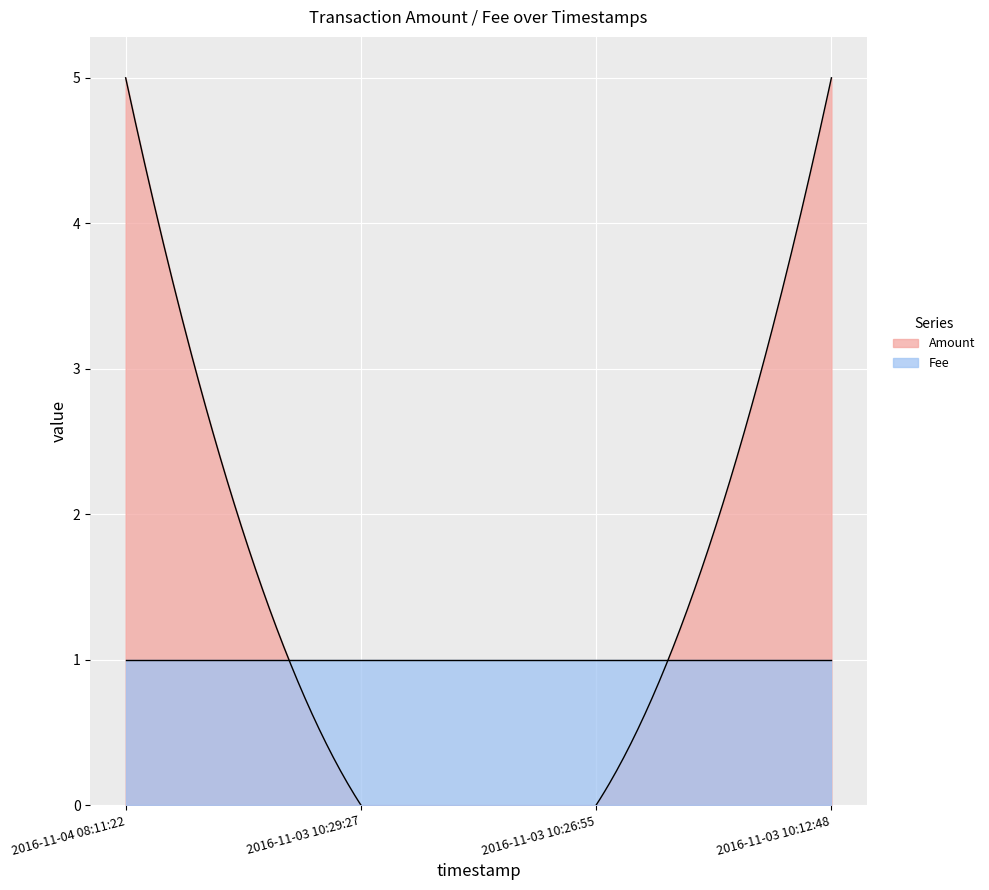

Reading left to right, what are all the values shown in this chart?

Amount: 2016-11-04 08:11:22=5	2016-11-03 10:29:27=0	2016-11-03 10:26:55=0	2016-11-03 10:12:48=5
Fee: 2016-11-04 08:11:22=1	2016-11-03 10:29:27=1	2016-11-03 10:26:55=1	2016-11-03 10:12:48=1